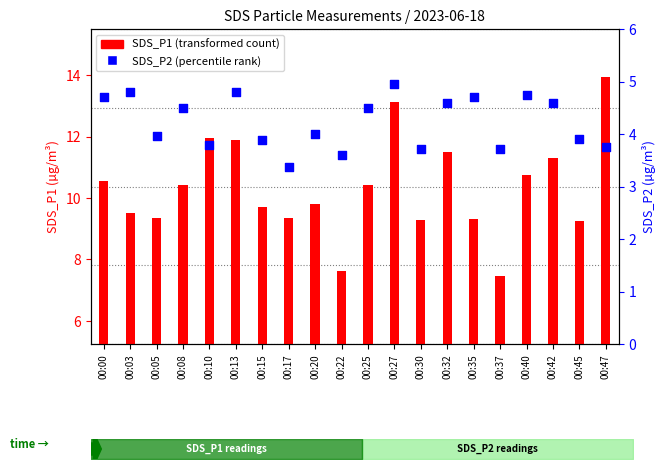

Is the value of SDS_P2 at 00:42 greater than the value of SDS_P1 at 00:15?

No